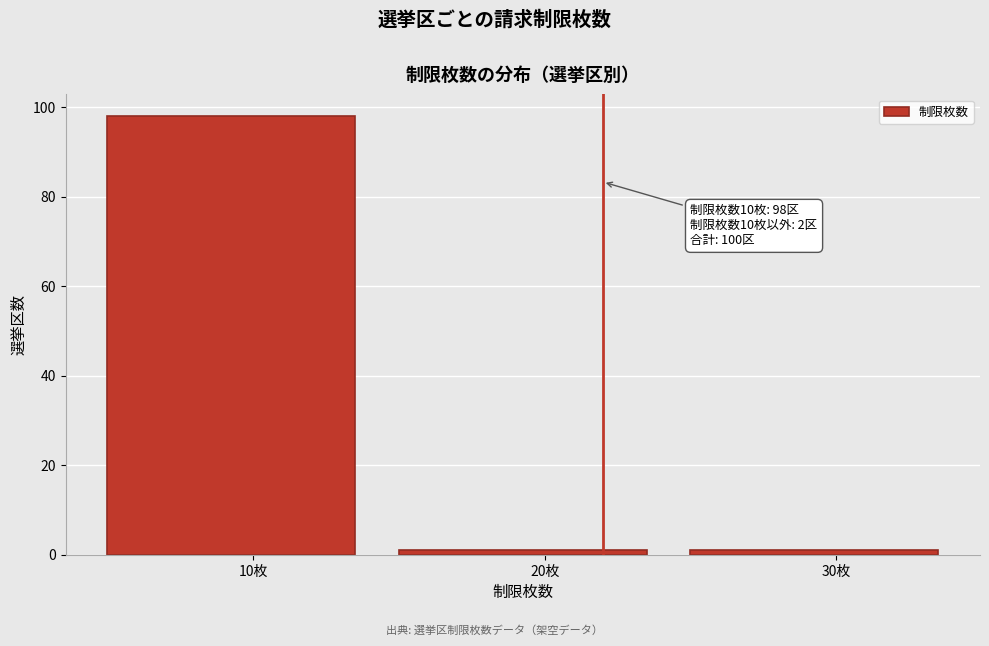

Which range on the x-axis has the tallest bar?

5 to 15